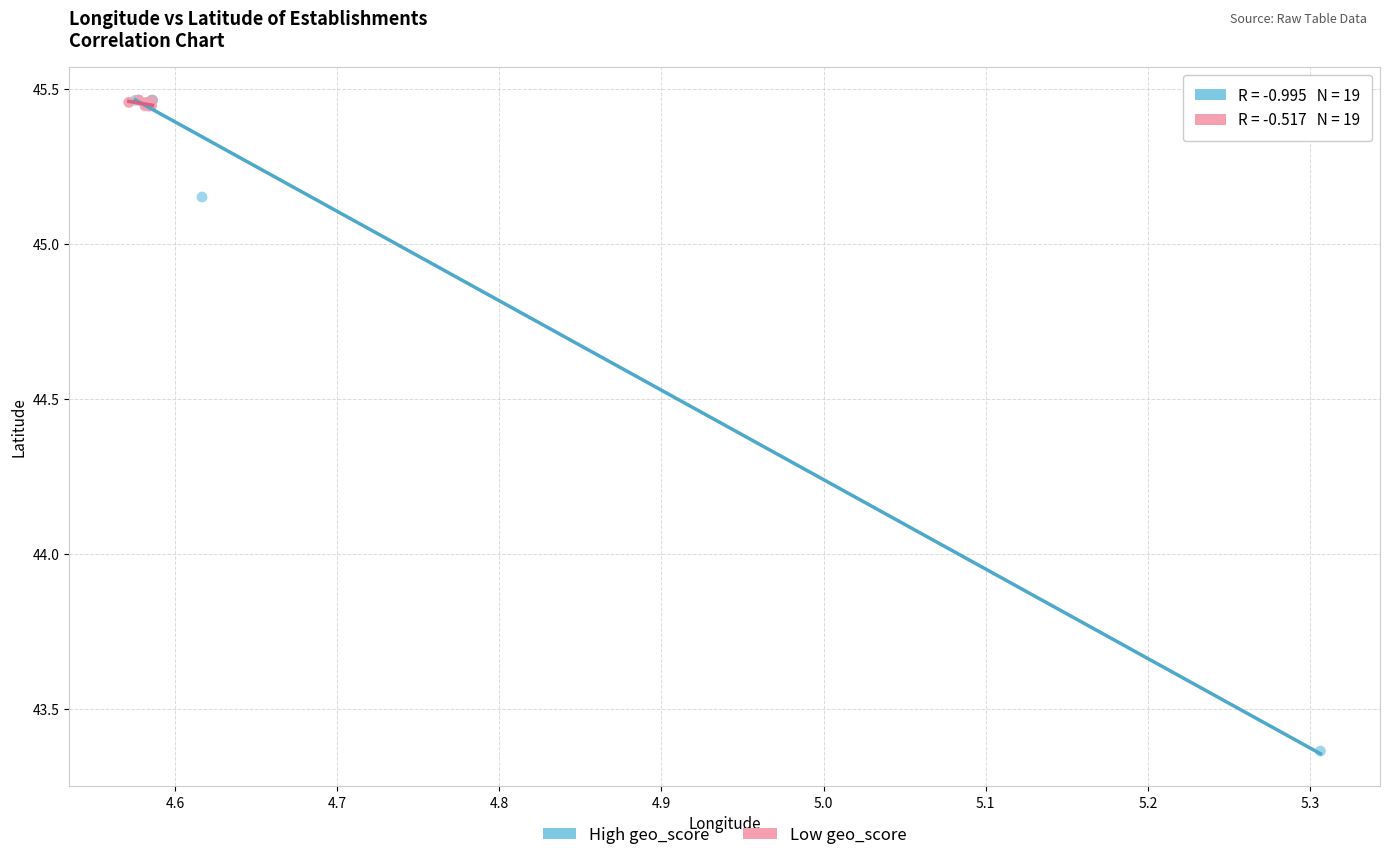

What are all the series names shown in the legend?

High geo_score, Low geo_score